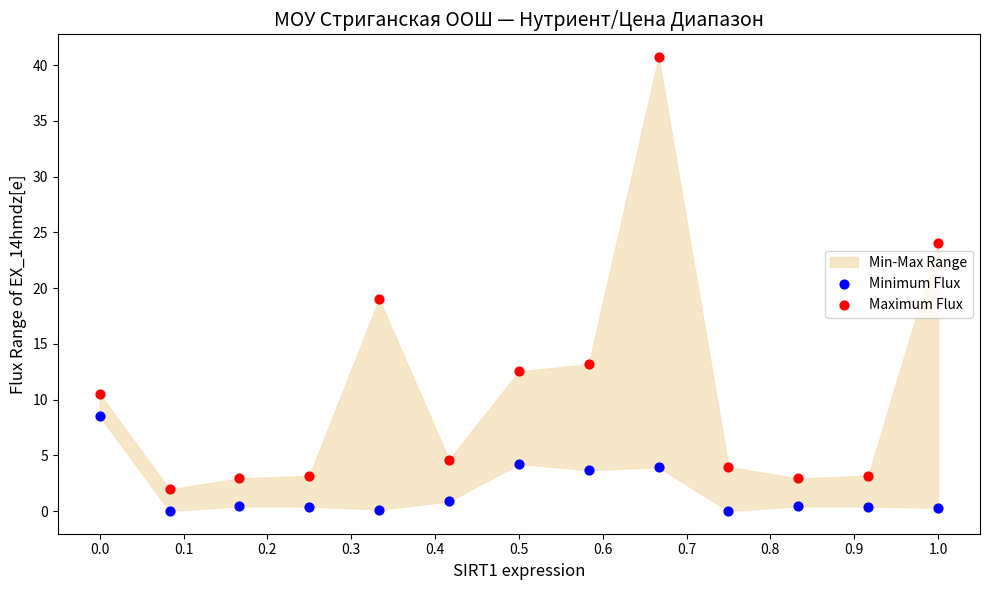

Across all series, what Y value is closest to 20?

19.0